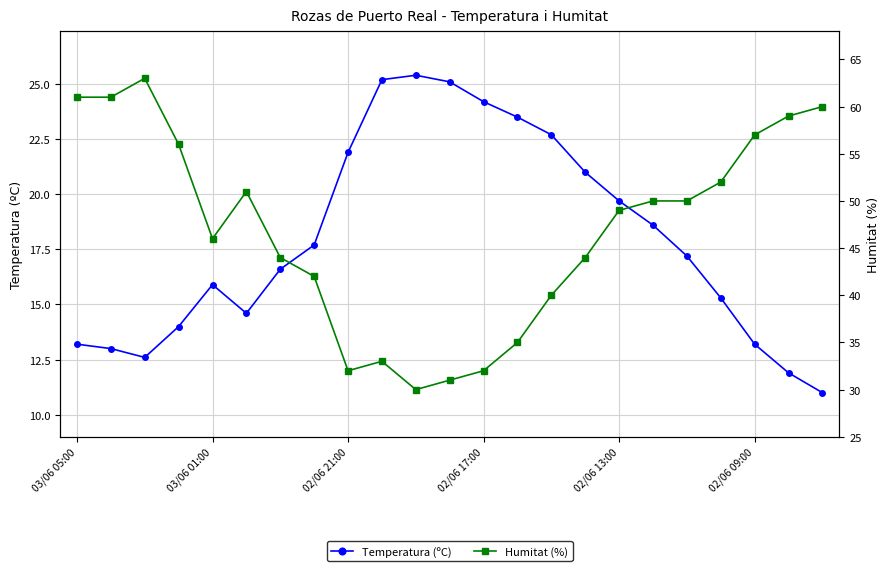

In Temperatura (ºC), how many points are lower than both neighbors (excluding endpoints)?

2